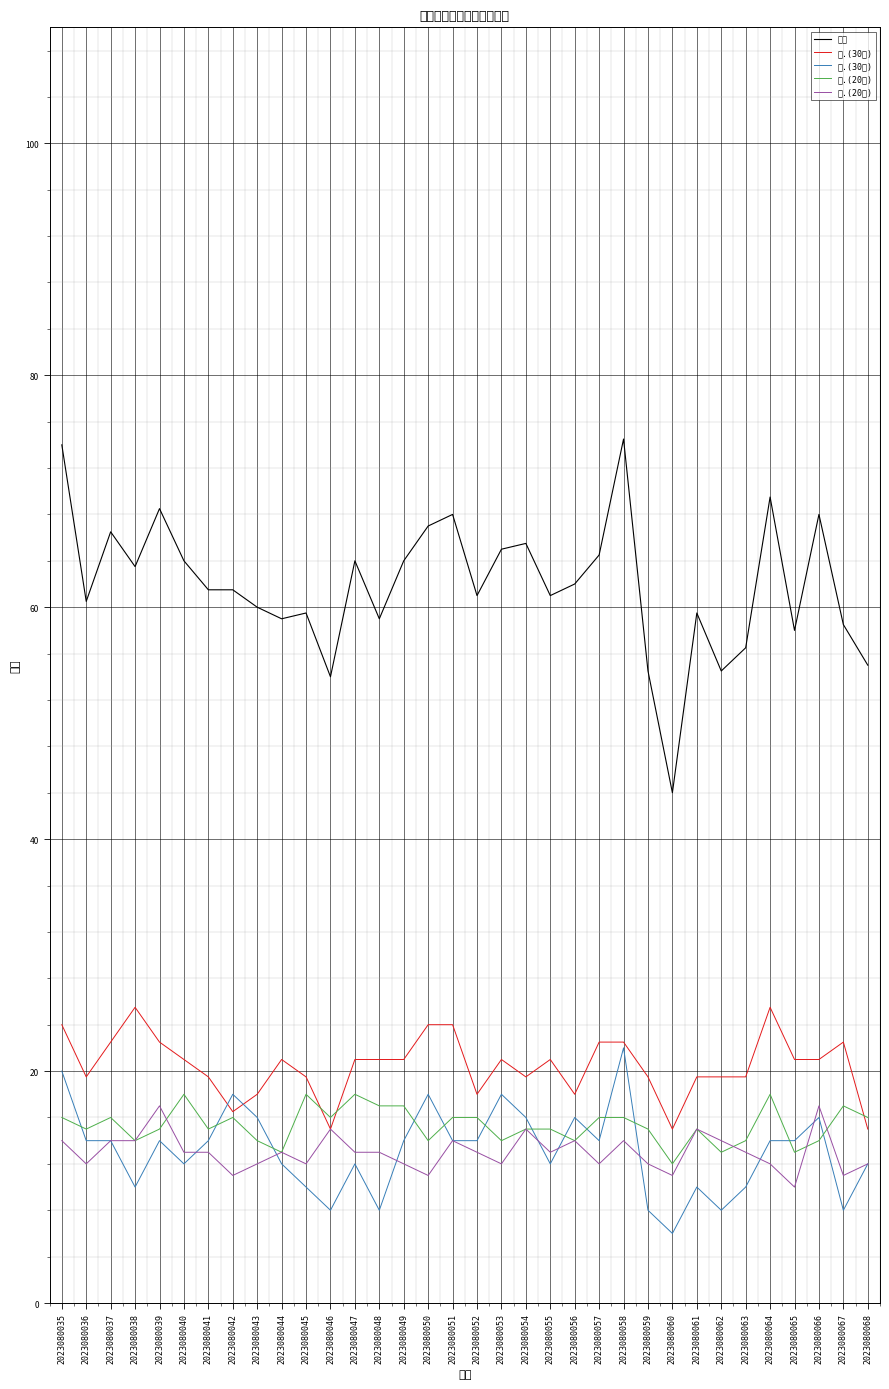

Reading left to right, extract all data points from this chart.

总分: 2023080035=74.0	2023080036=60.5	2023080037=66.5	2023080038=63.5	2023080039=68.5	2023080040=64.0	2023080041=61.5	2023080042=61.5	2023080043=60.0	2023080044=59.0	2023080045=59.5	2023080046=54.0	2023080047=64.0	2023080048=59.0	2023080049=64.0	2023080050=67.0	2023080051=68.0	2023080052=61.0	2023080053=65.0	2023080054=65.5	2023080055=61.0	2023080056=62.0	2023080057=64.5	2023080058=74.5	2023080059=54.5	2023080060=44.0	2023080061=59.5	2023080062=54.5	2023080063=56.5	2023080064=69.5	2023080065=58.0	2023080066=68.0	2023080067=58.5	2023080068=55.0
一.(30分): 2023080035=24.0	2023080036=19.5	2023080037=22.5	2023080038=25.5	2023080039=22.5	2023080040=21.0	2023080041=19.5	2023080042=16.5	2023080043=18.0	2023080044=21.0	2023080045=19.5	2023080046=15.0	2023080047=21.0	2023080048=21.0	2023080049=21.0	2023080050=24.0	2023080051=24.0	2023080052=18.0	2023080053=21.0	2023080054=19.5	2023080055=21.0	2023080056=18.0	2023080057=22.5	2023080058=22.5	2023080059=19.5	2023080060=15.0	2023080061=19.5	2023080062=19.5	2023080063=19.5	2023080064=25.5	2023080065=21.0	2023080066=21.0	2023080067=22.5	2023080068=15.0
二.(30分): 2023080035=20.0	2023080036=14.0	2023080037=14.0	2023080038=10.0	2023080039=14.0	2023080040=12.0	2023080041=14.0	2023080042=18.0	2023080043=16.0	2023080044=12.0	2023080045=10.0	2023080046=8.0	2023080047=12.0	2023080048=8.0	2023080049=14.0	2023080050=18.0	2023080051=14.0	2023080052=14.0	2023080053=18.0	2023080054=16.0	2023080055=12.0	2023080056=16.0	2023080057=14.0	2023080058=22.0	2023080059=8.0	2023080060=6.0	2023080061=10.0	2023080062=8.0	2023080063=10.0	2023080064=14.0	2023080065=14.0	2023080066=16.0	2023080067=8.0	2023080068=12.0
三.(20分): 2023080035=16.0	2023080036=15.0	2023080037=16.0	2023080038=14.0	2023080039=15.0	2023080040=18.0	2023080041=15.0	2023080042=16.0	2023080043=14.0	2023080044=13.0	2023080045=18.0	2023080046=16.0	2023080047=18.0	2023080048=17.0	2023080049=17.0	2023080050=14.0	2023080051=16.0	2023080052=16.0	2023080053=14.0	2023080054=15.0	2023080055=15.0	2023080056=14.0	2023080057=16.0	2023080058=16.0	2023080059=15.0	2023080060=12.0	2023080061=15.0	2023080062=13.0	2023080063=14.0	2023080064=18.0	2023080065=13.0	2023080066=14.0	2023080067=17.0	2023080068=16.0
四.(20分): 2023080035=14.0	2023080036=12.0	2023080037=14.0	2023080038=14.0	2023080039=17.0	2023080040=13.0	2023080041=13.0	2023080042=11.0	2023080043=12.0	2023080044=13.0	2023080045=12.0	2023080046=15.0	2023080047=13.0	2023080048=13.0	2023080049=12.0	2023080050=11.0	2023080051=14.0	2023080052=13.0	2023080053=12.0	2023080054=15.0	2023080055=13.0	2023080056=14.0	2023080057=12.0	2023080058=14.0	2023080059=12.0	2023080060=11.0	2023080061=15.0	2023080062=14.0	2023080063=13.0	2023080064=12.0	2023080065=10.0	2023080066=17.0	2023080067=11.0	2023080068=12.0